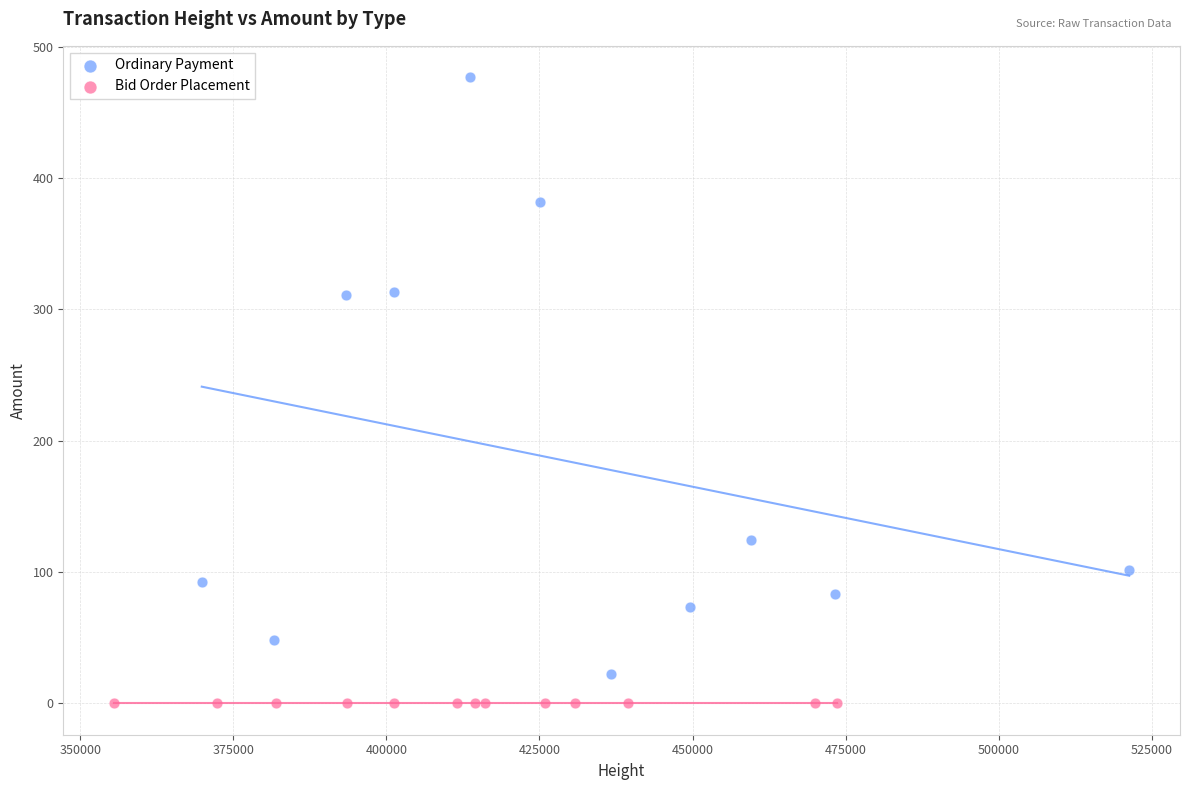

Which series reaches the maximum Y coordinate?

Ordinary Payment